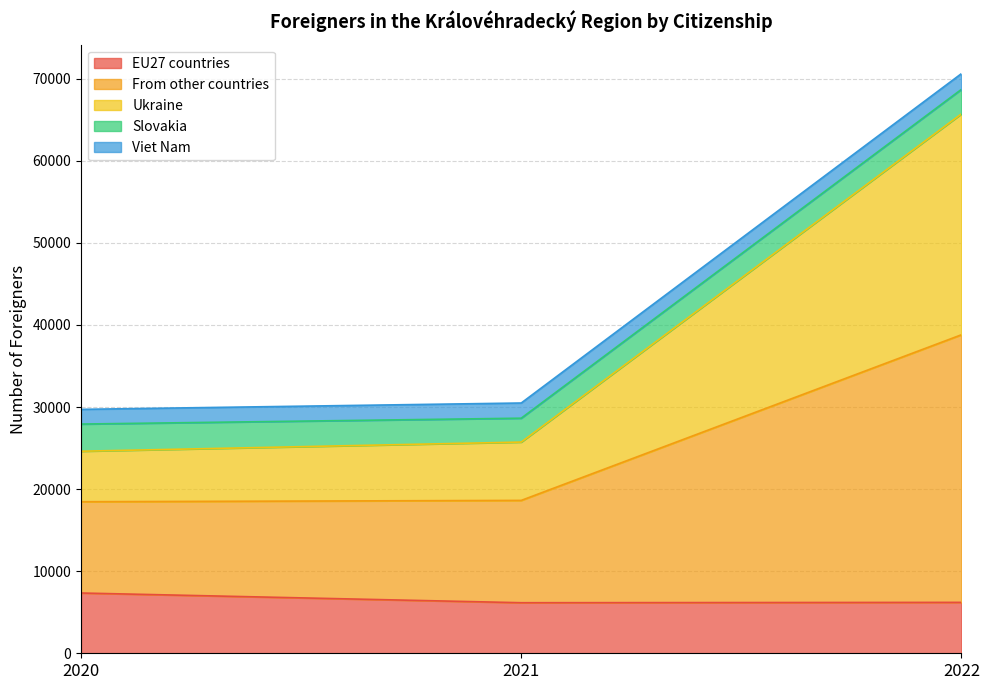

At which category is the sum across all series the highest?

2022